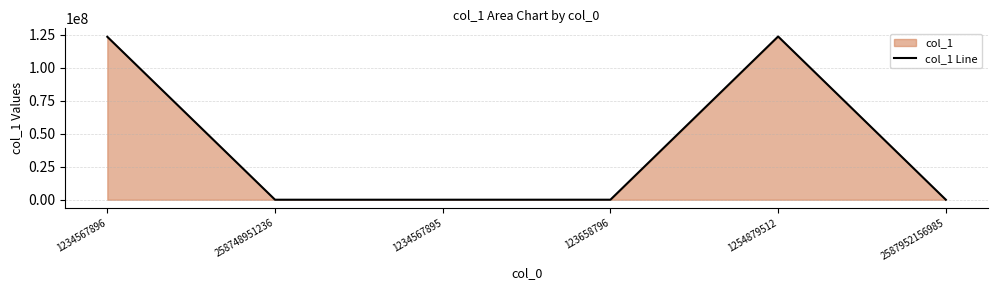

What is the label of the 5th point from the right?

258748951236